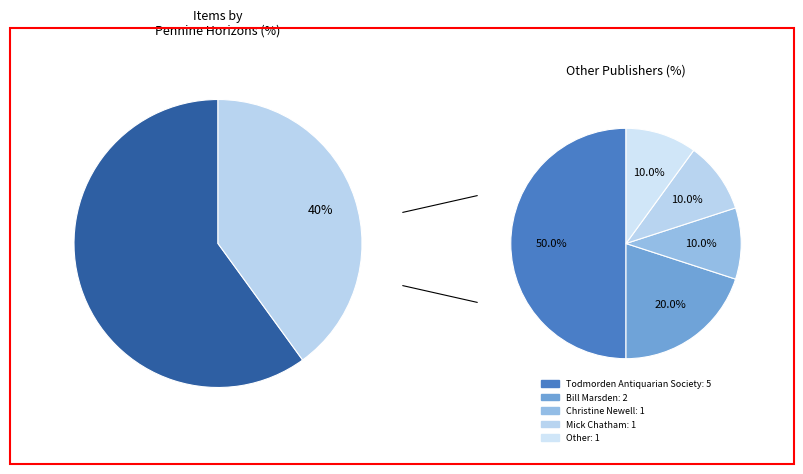

Approximately how many times larger is the value at Other compared to Mick Chatham?

1.0